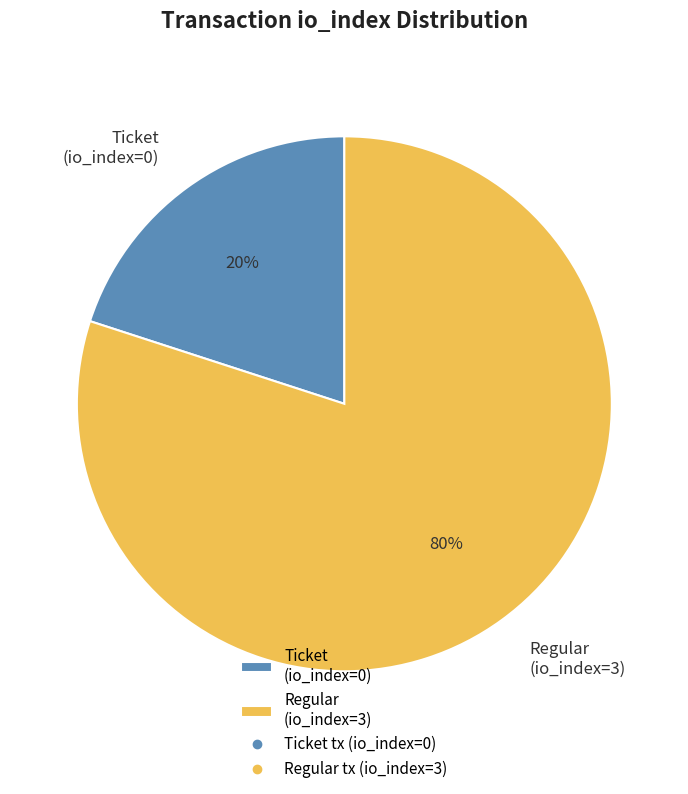

Rank the categories by value from lowest to highest.

Ticket (io_index=0), Regular (io_index=3)